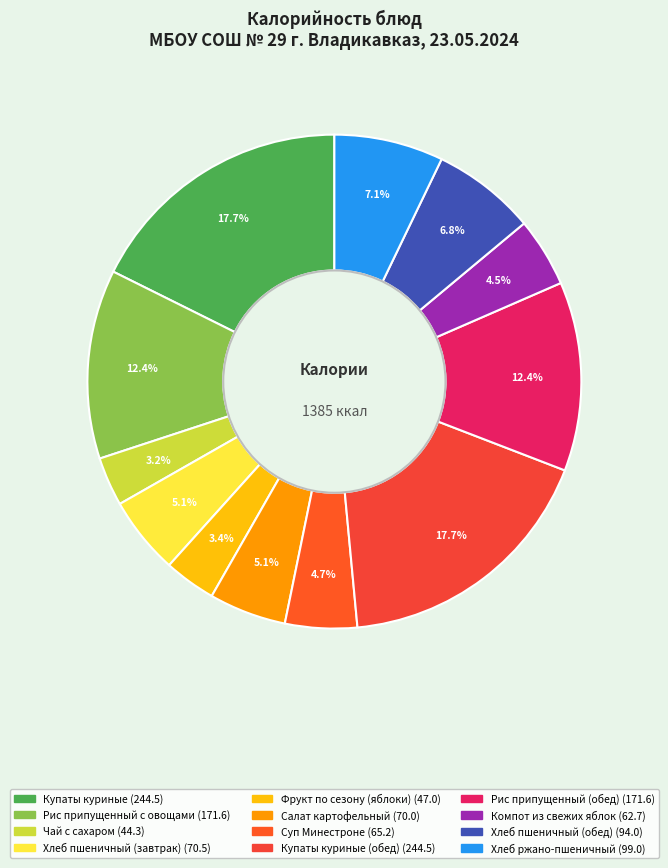

Count the number of slices in the pie.

12